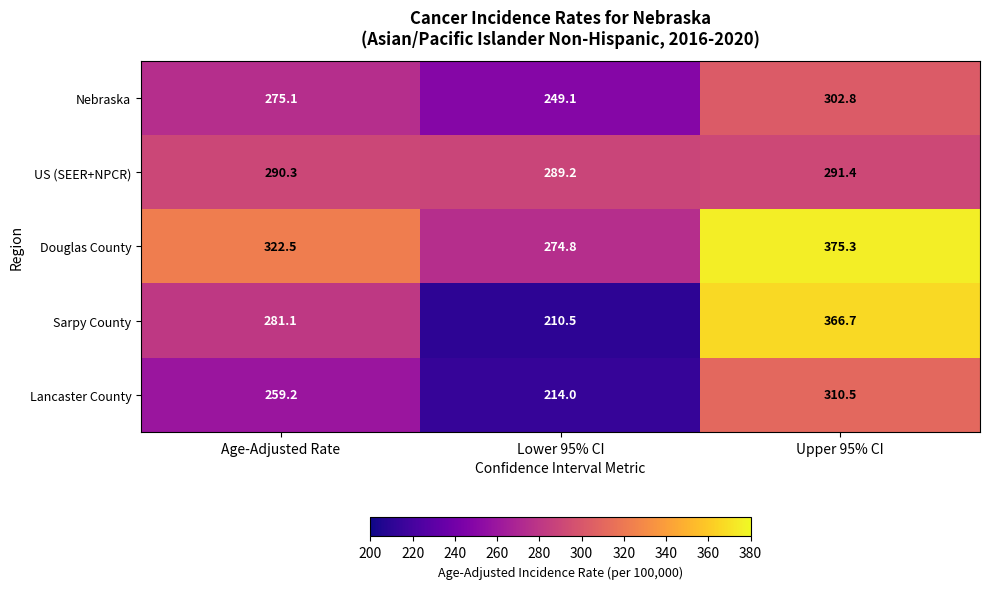

Reading left to right, transcribe all the data shown in this chart.

Nebraska: 275.1	249.1	302.8
US (SEER+NPCR): 290.3	289.2	291.4
Douglas County: 322.5	274.8	375.3
Sarpy County: 281.1	210.5	366.7
Lancaster County: 259.2	214.0	310.5